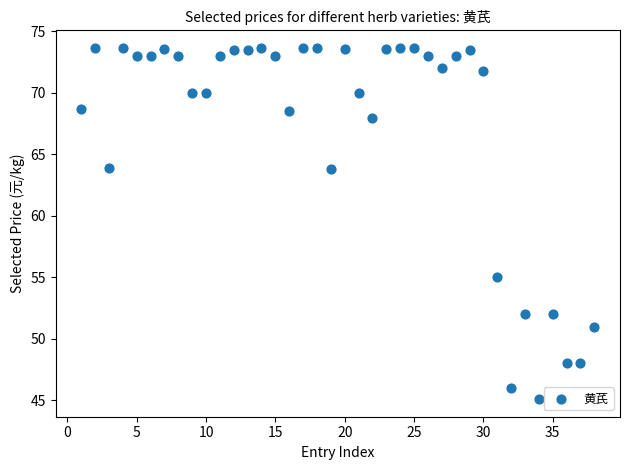

What is the range of Y values (max minus min)?

28.6